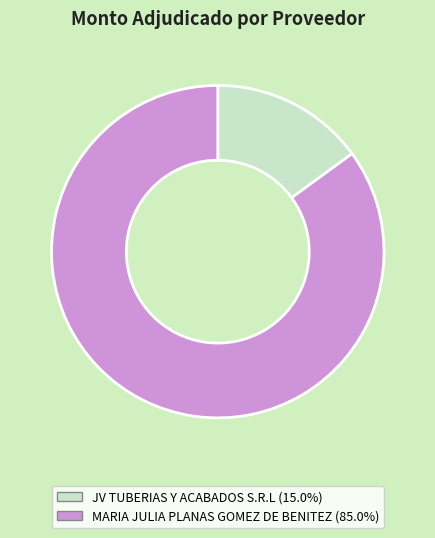

What is the ratio of the value at MARIA JULIA PLANAS GOMEZ DE BENITEZ to the value at JV TUBERIAS Y ACABADOS S.R.L?

5.7